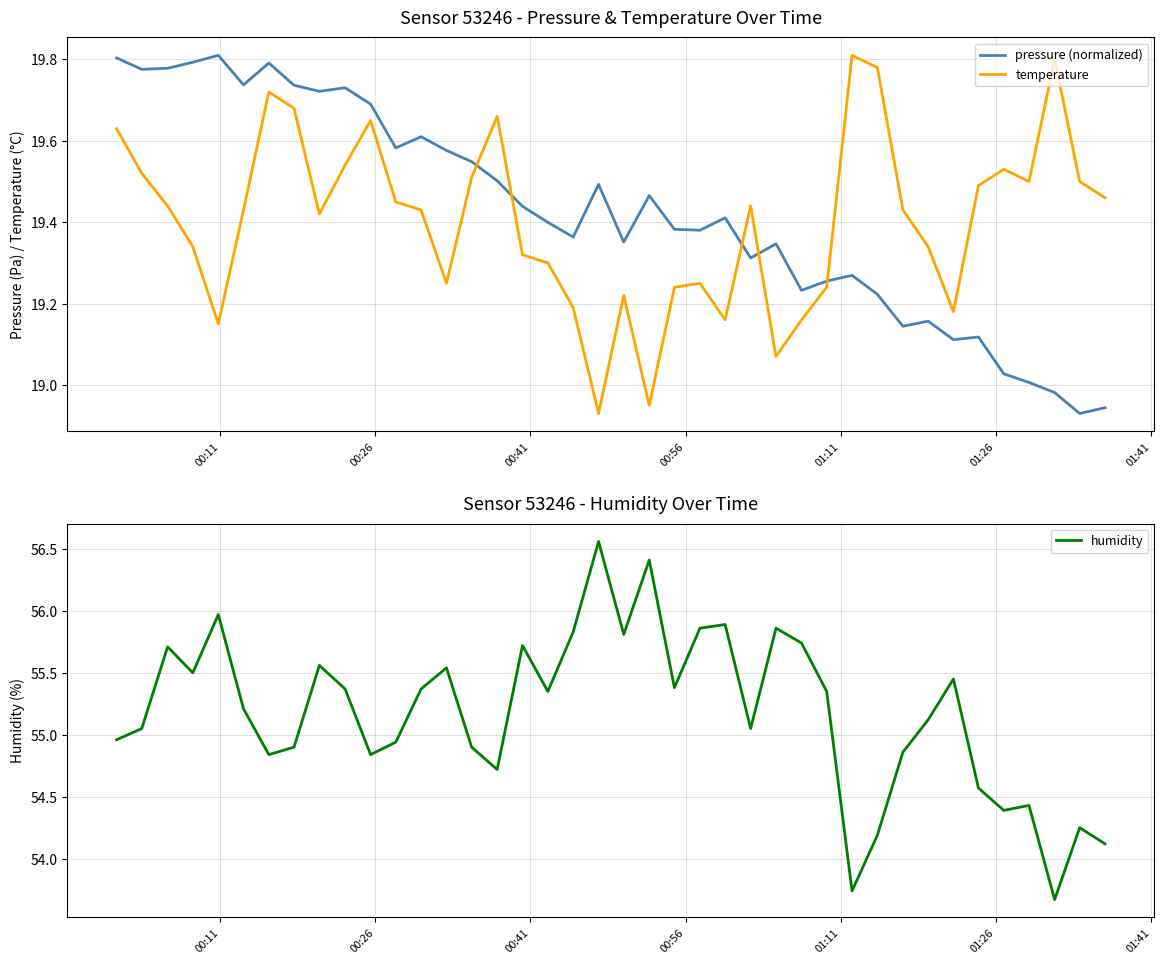

How many lines are shown in the chart?

3